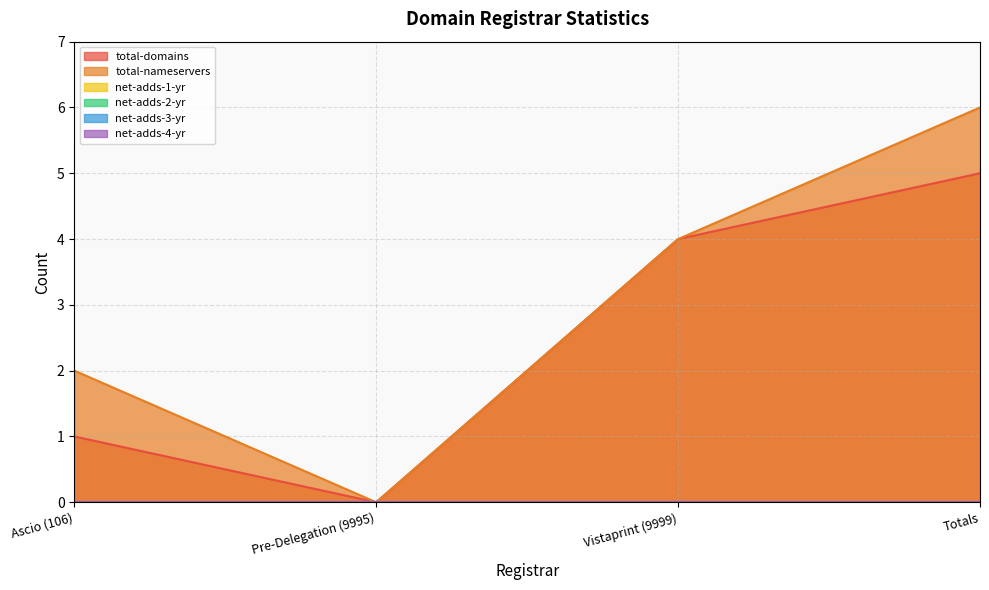

Rank the series at Pre-Delegation (9995) from highest to lowest value.

total-domains, total-nameservers, net-adds-1-yr, net-adds-2-yr, net-adds-3-yr, net-adds-4-yr